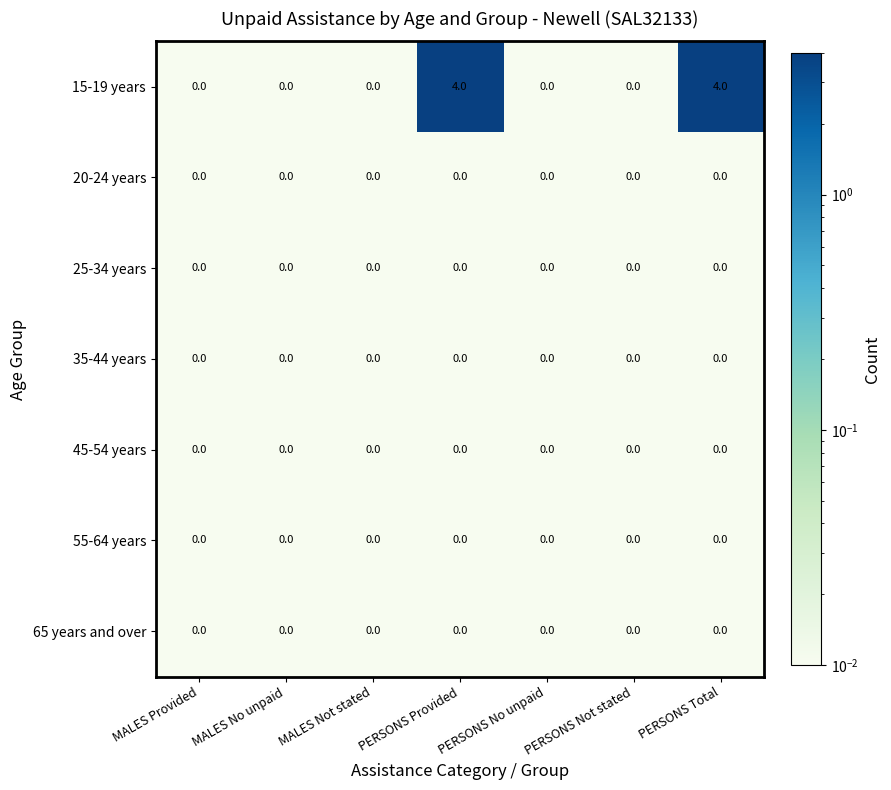

Is the value of 15-19 years at PERSONS Total greater than the value of 25-34 years at MALES Provided?

Yes